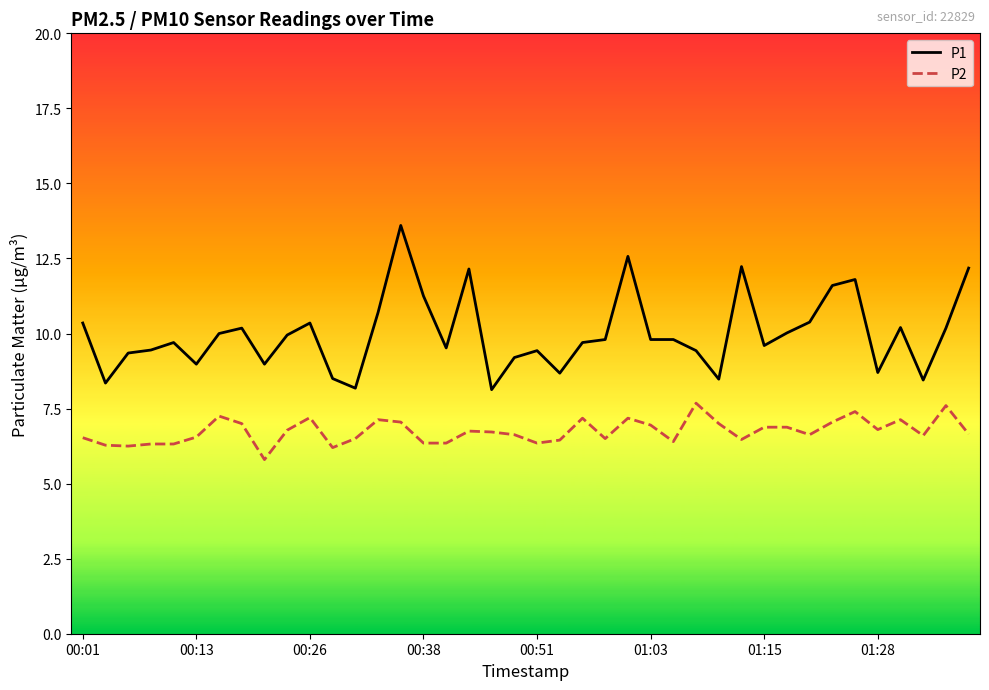

Which series has the widest spread of values?

P1